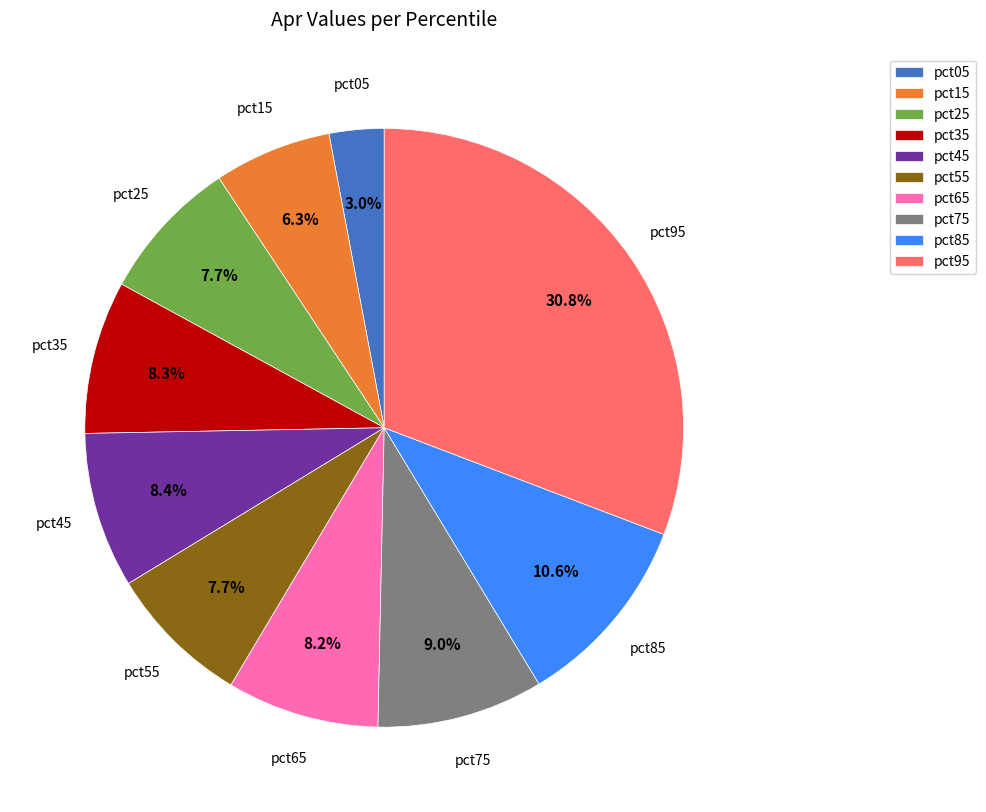

To the nearest percent, what is the difference between the largest and smallest slice percentages?

28%